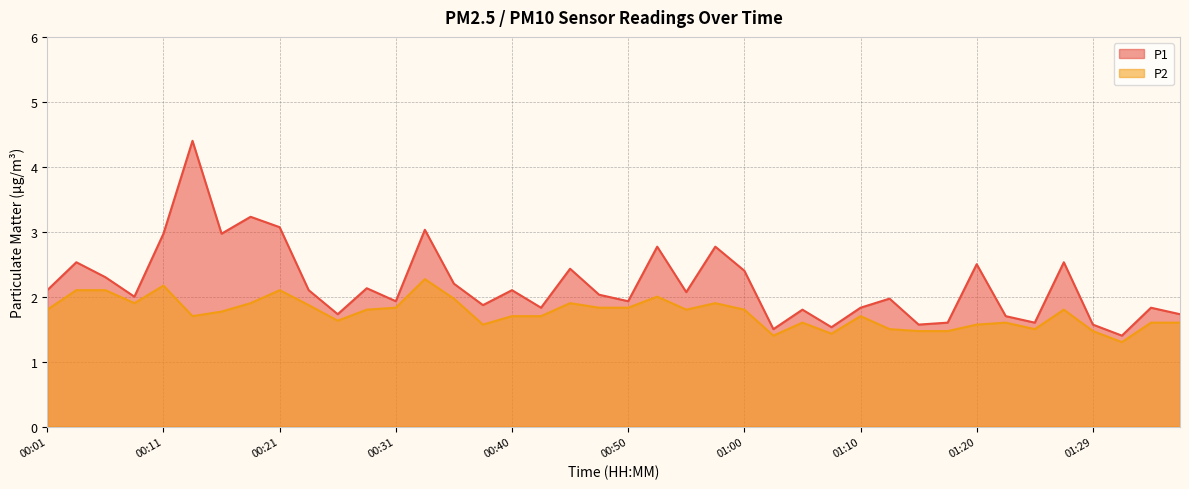

Read the P2 value at 00:04.

2.1